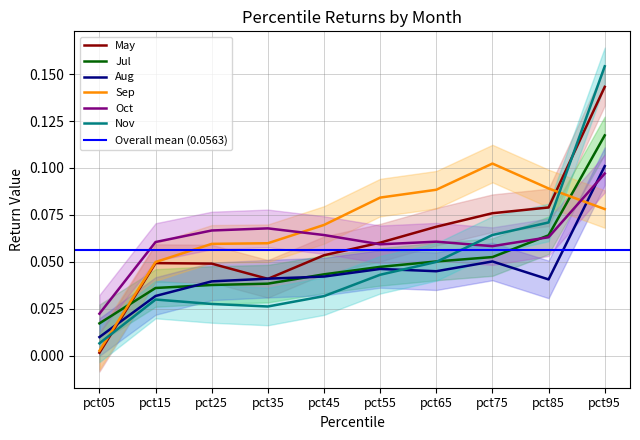

True or false: Jul has more than 0 interior local peaks.

False